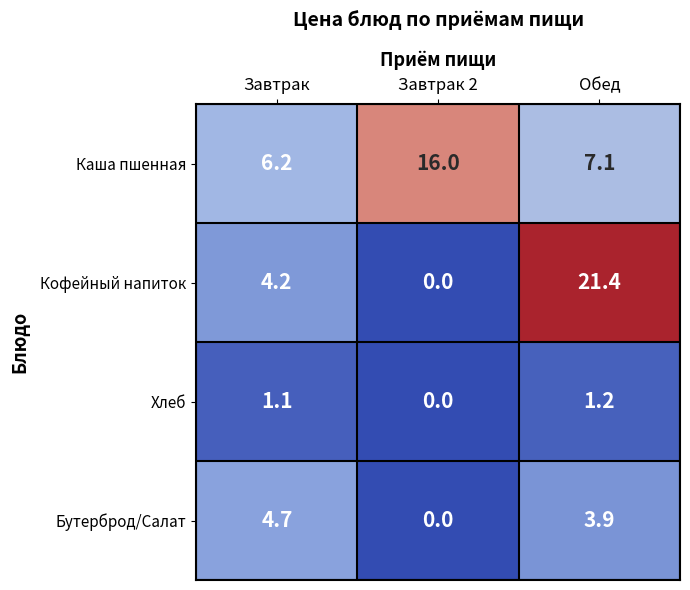

Reading left to right, what are all the values shown in this chart?

Каша пшенная: 6.2	16.0	7.1
Кофейный напиток: 4.2	0.0	21.4
Хлеб: 1.1	0.0	1.2
Бутерброд/Салат: 4.7	0.0	3.9